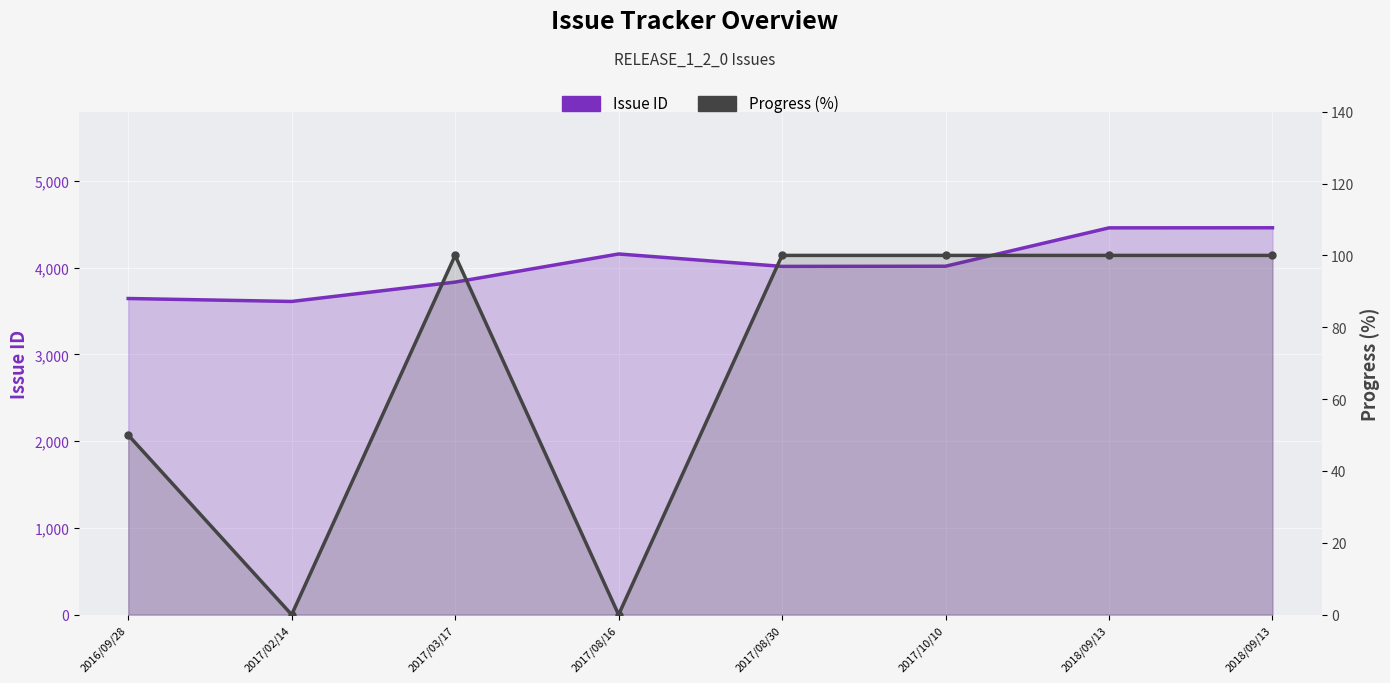

Rank the series by their average value, from highest to lowest.

Issue ID, Progress (%)